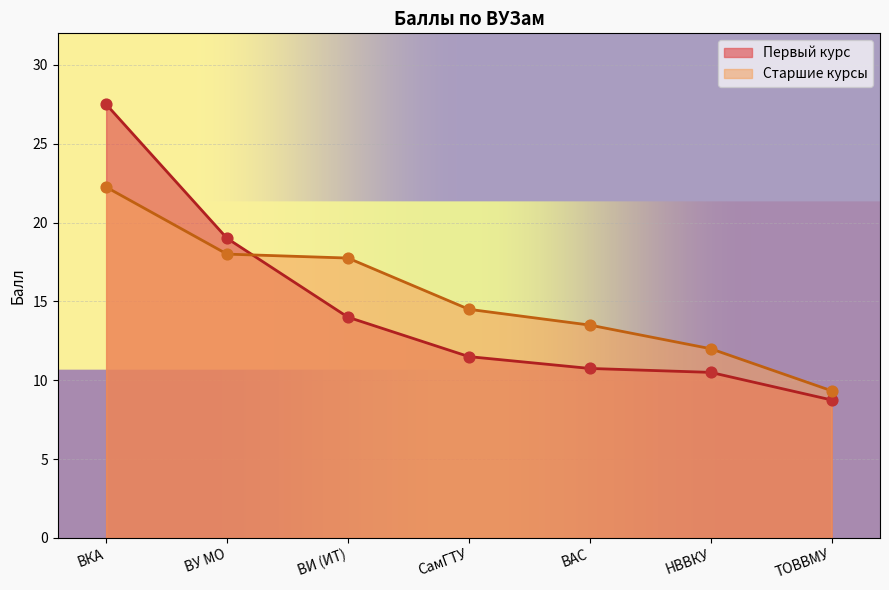

Which series contains the highest Y value?

Первый курс